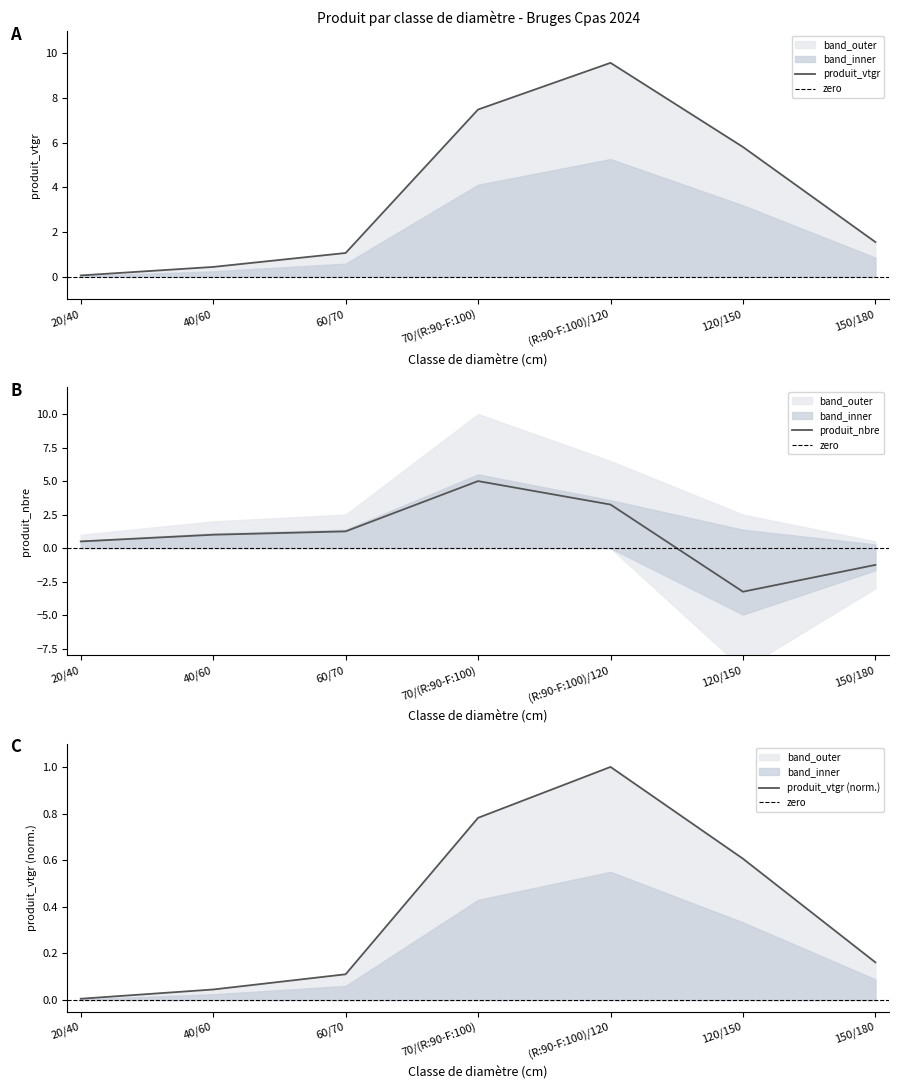

At which label is produit_nbre closest to 0?

20/40